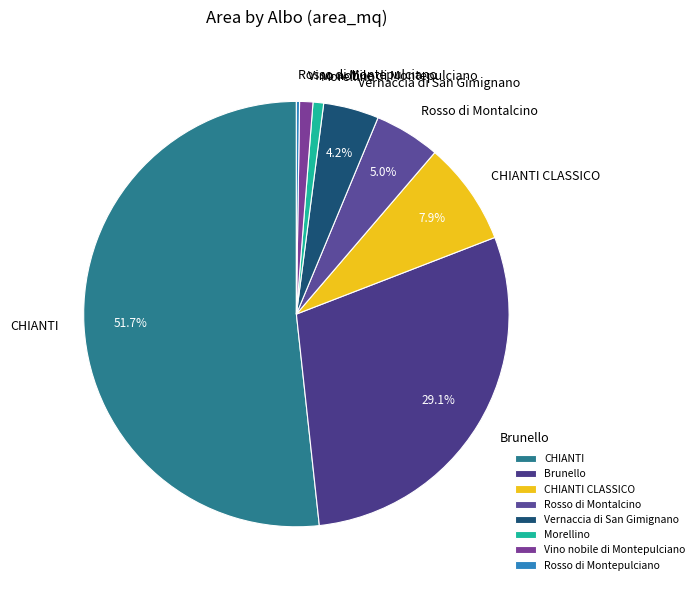

What percentage is NOT represented by Rosso di Montalcino?

95.0%